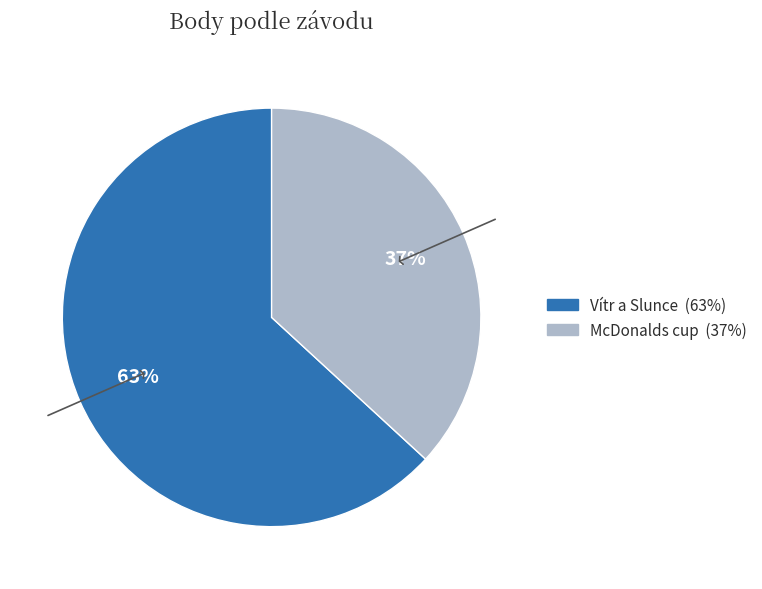

How many slices are in this pie chart?

2